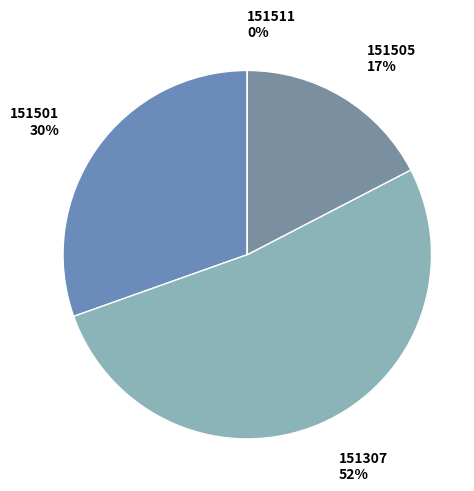

What is the total percentage of 151511 and 151505?

17.4%